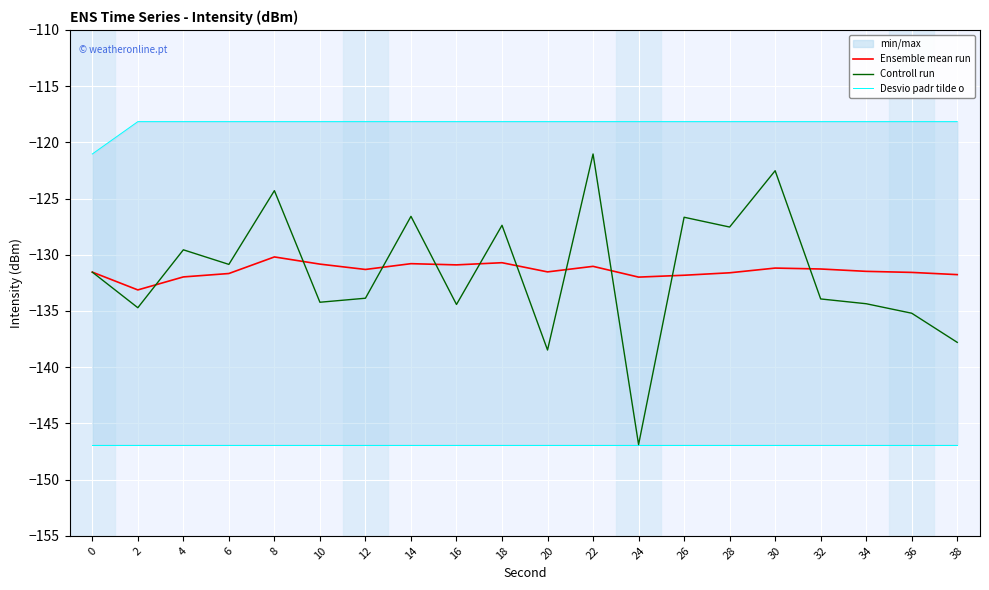

How many data points in Controll run are above -131?

9